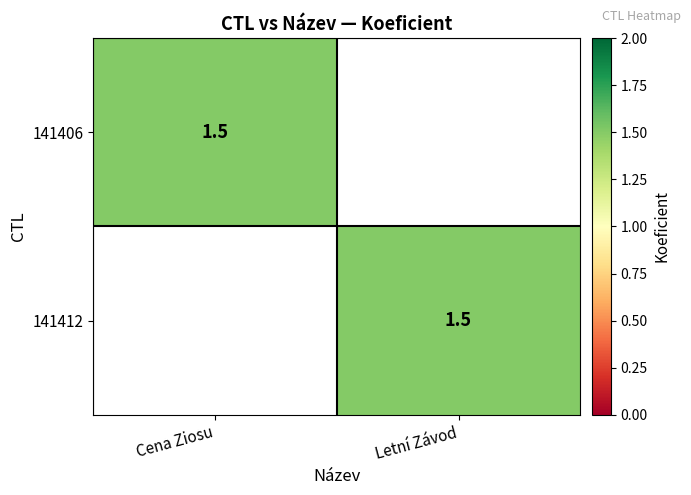

The 141406 series shows 1.5 at Cena Ziosu. True or false?

True